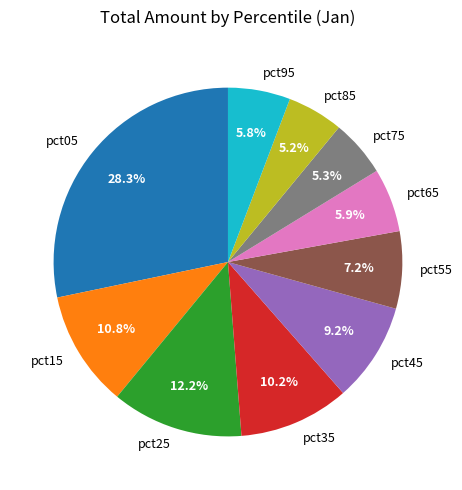

To the nearest percent, what portion does pct75 represent?

5%